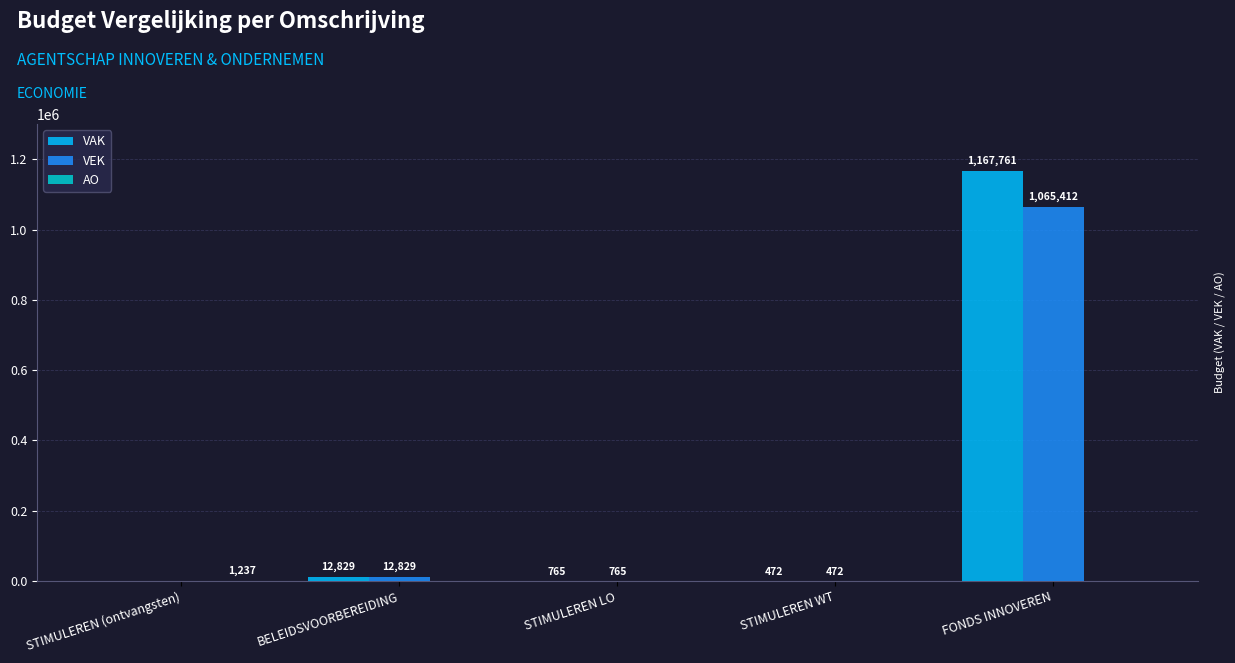

What is the greatest value displayed?

1167761